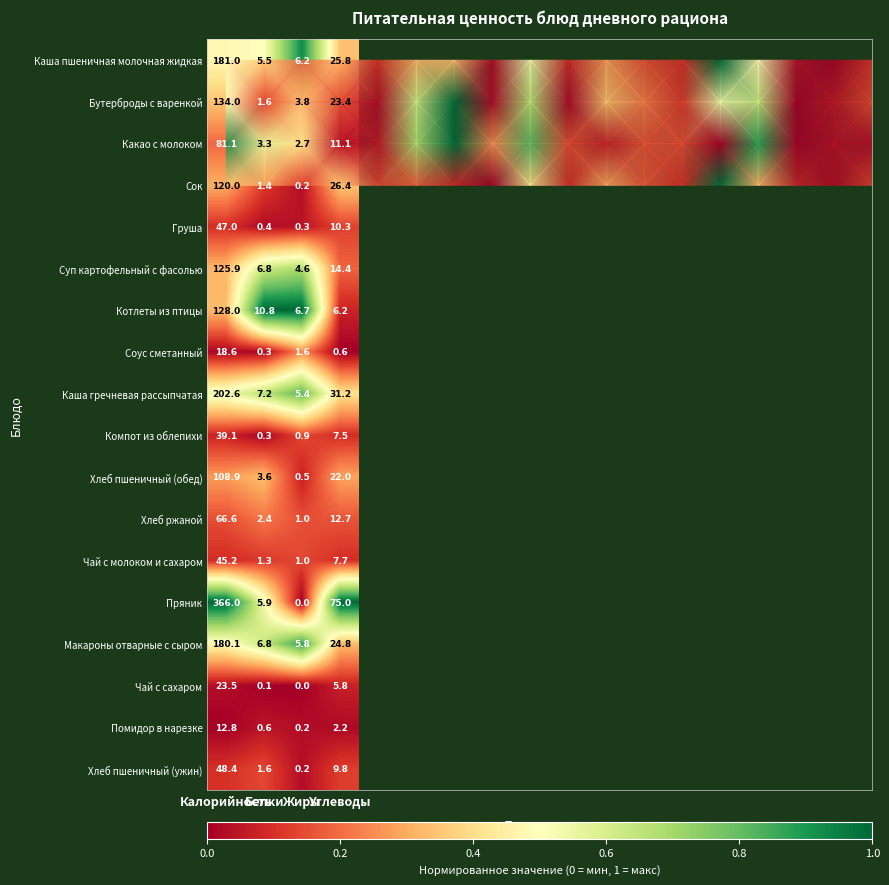

Is it true that Груша equals 0.1 at Калорийность?

True